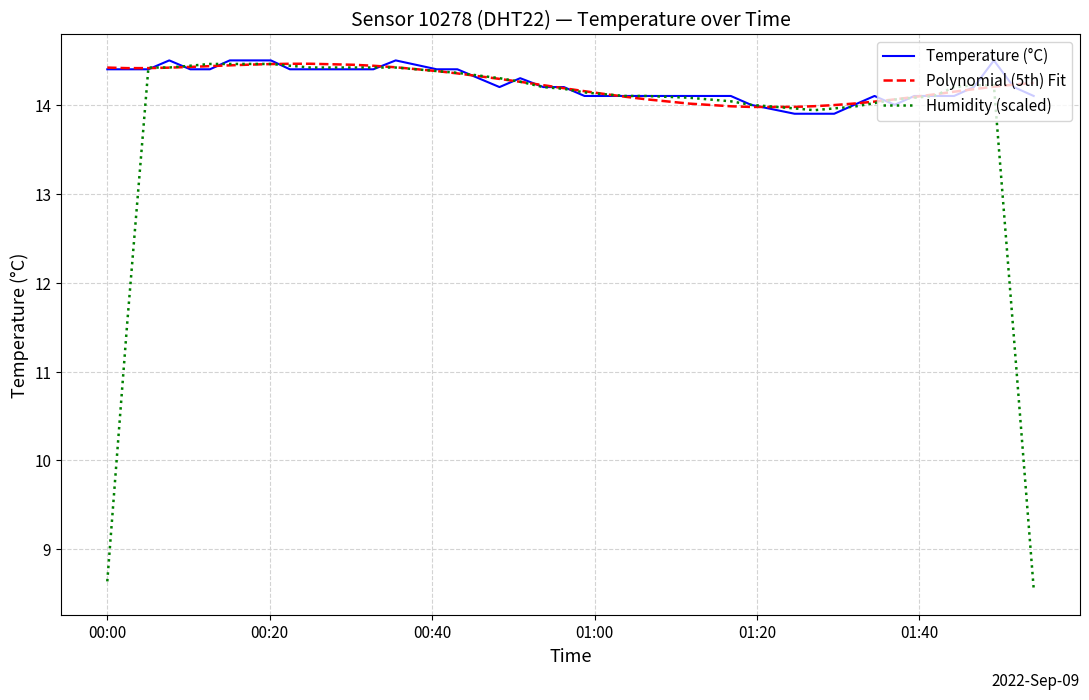

Which series has the widest spread of values?

Humidity (scaled)